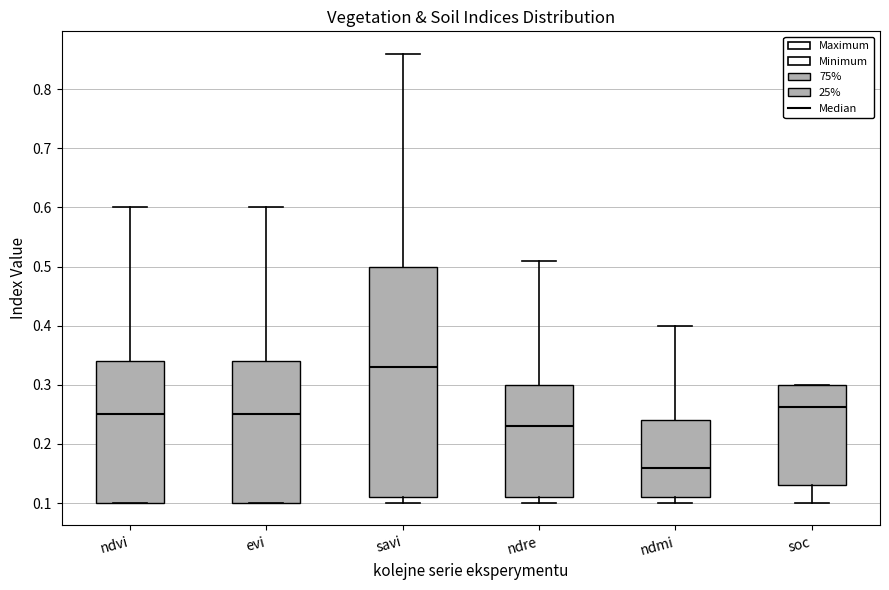

Which box's median line is the highest?

savi